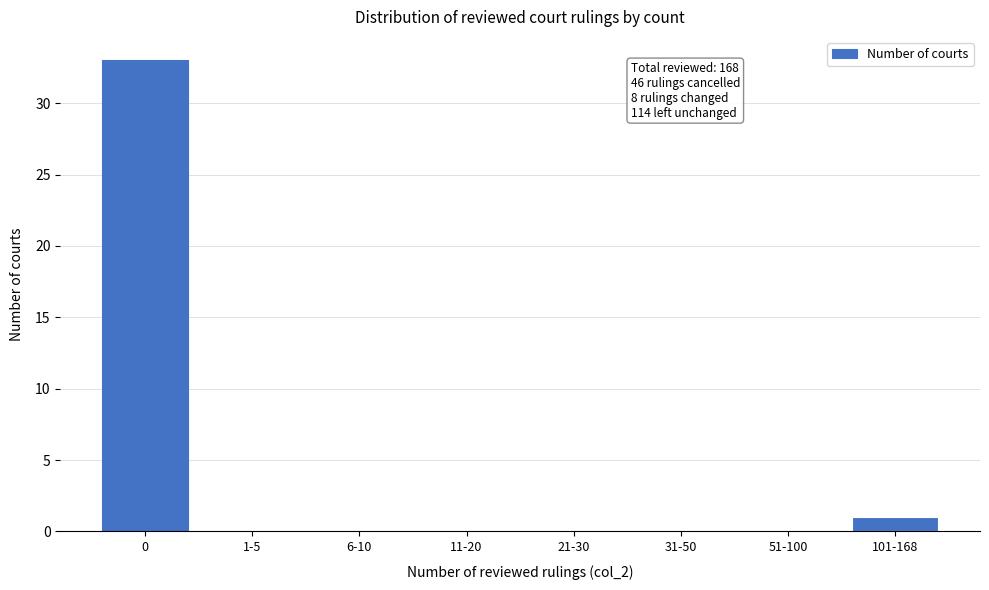

Reading right to left, transcribe all the data shown in this chart.

101-168=1	51-100=0	31-50=0	21-30=0	11-20=0	6-10=0	1-5=0	0=33